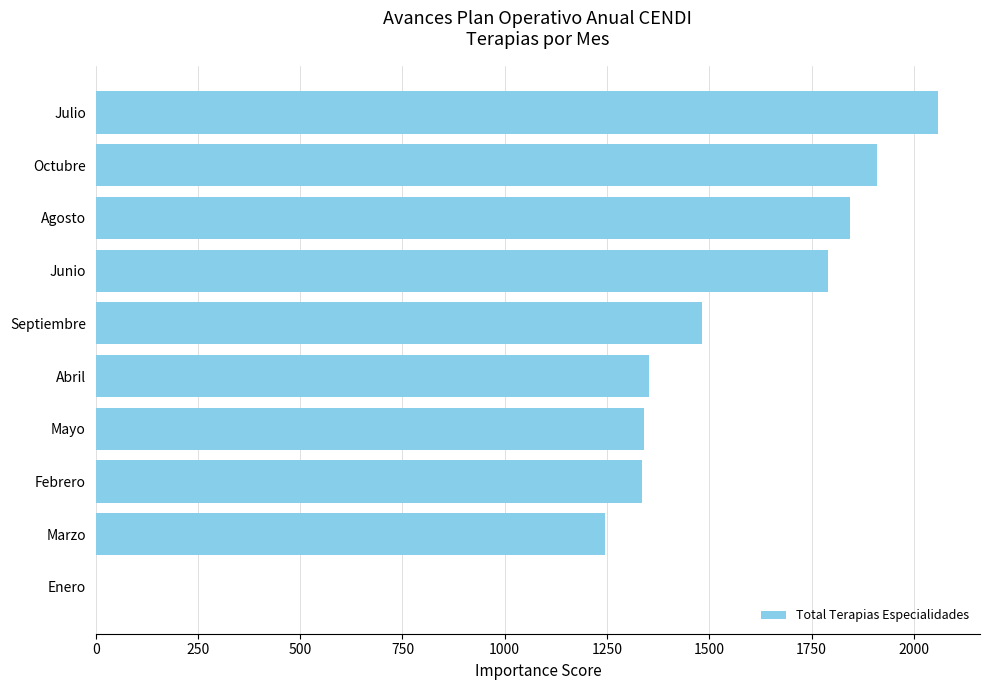

How many data points does each series have?

10